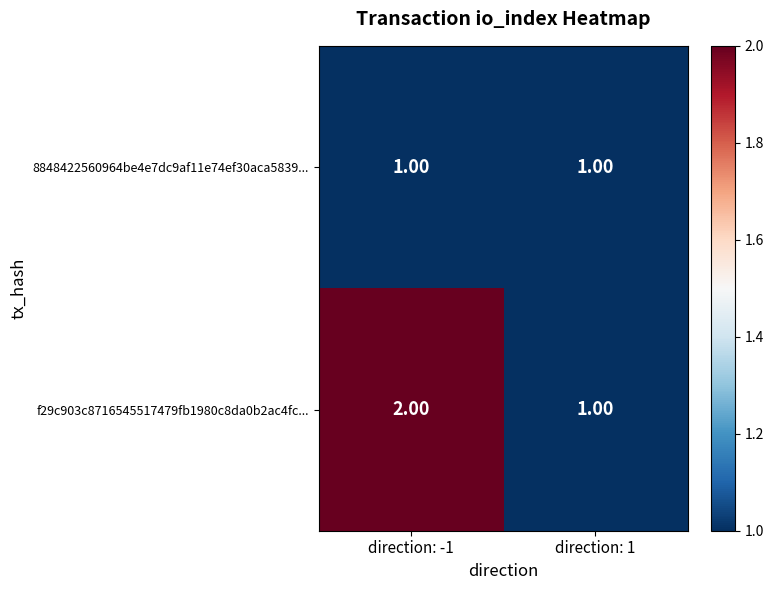

Rank the series by their maximum value, from highest to lowest.

f29c903c8716545517479fb1980c8da0b2ac4fc..., 8848422560964be4e7dc9af11e74ef30aca5839...